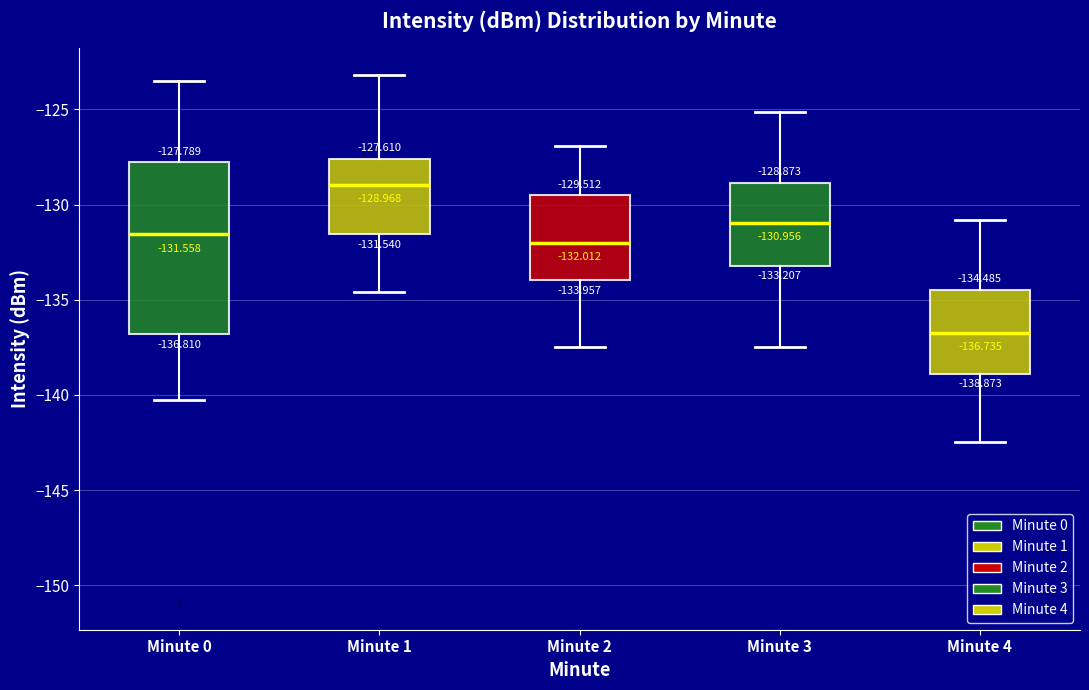

Which box's median line is the lowest?

Minute 4